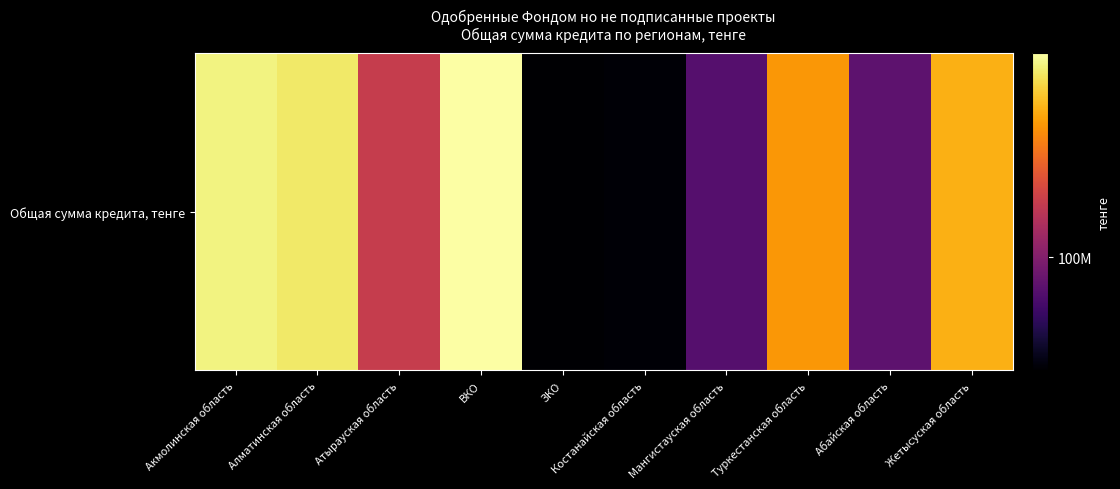

At which category does the chart reach its minimum across all series?

ЗКО